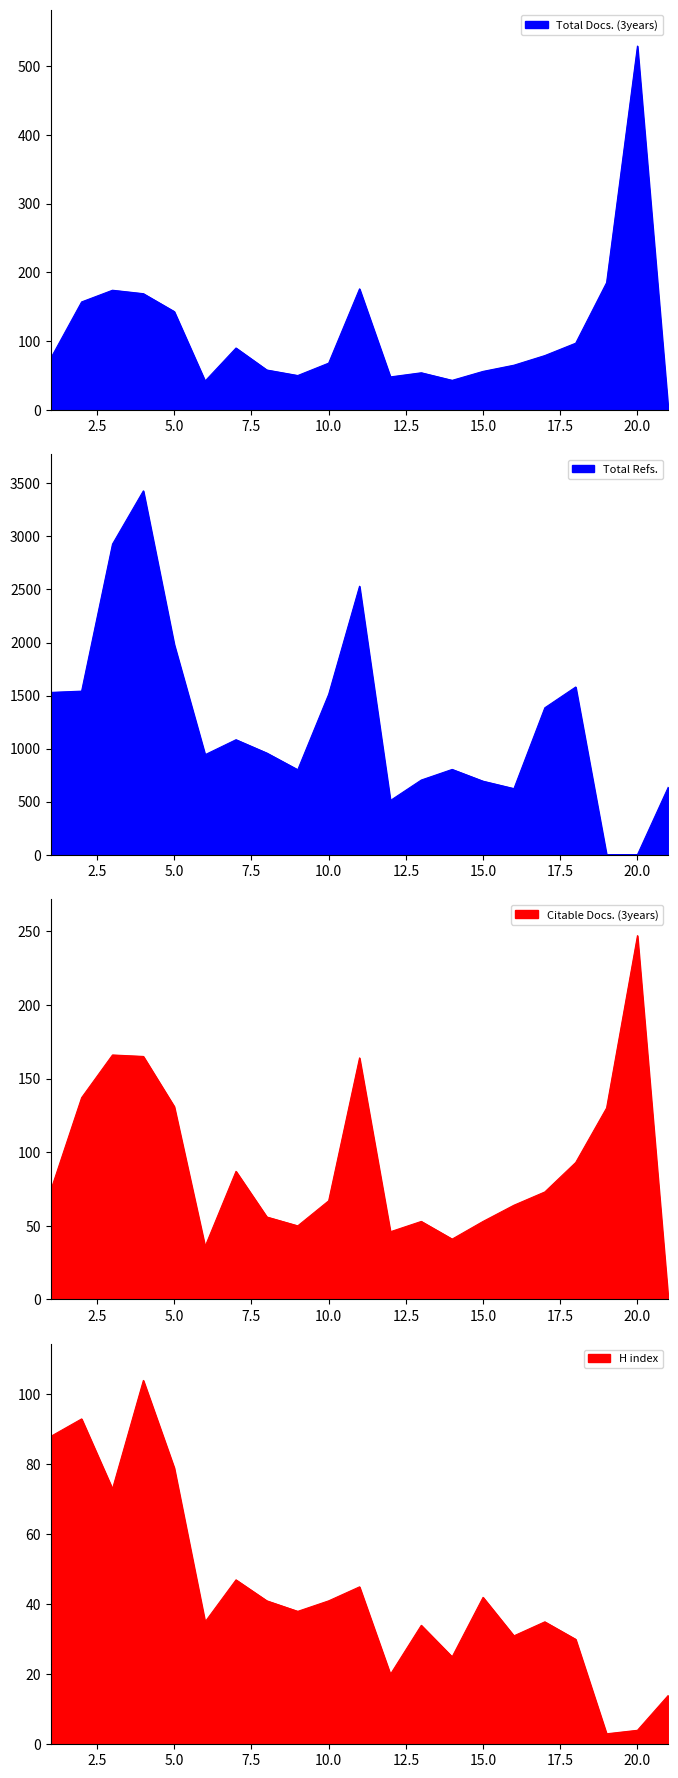

What is the spread (max minus min) of values at 3?

2855